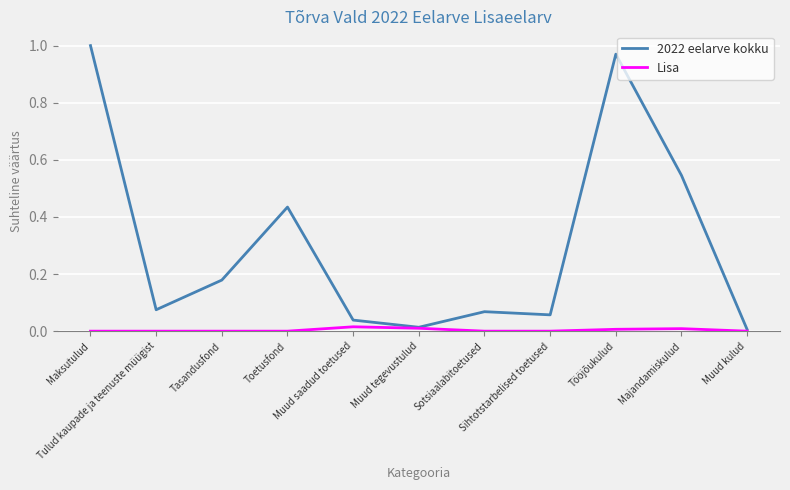

Rank the series by their average value, from highest to lowest.

2022 eelarve kokku, Lisa